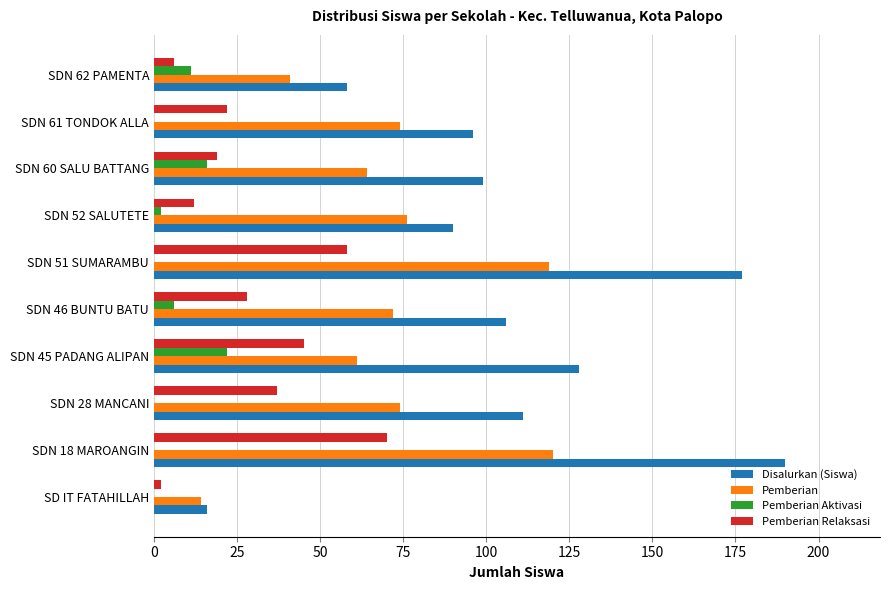

Which series changed the most between SDN 51 SUMARAMBU and SDN 60 SALU BATTANG?

Disalurkan (Siswa)